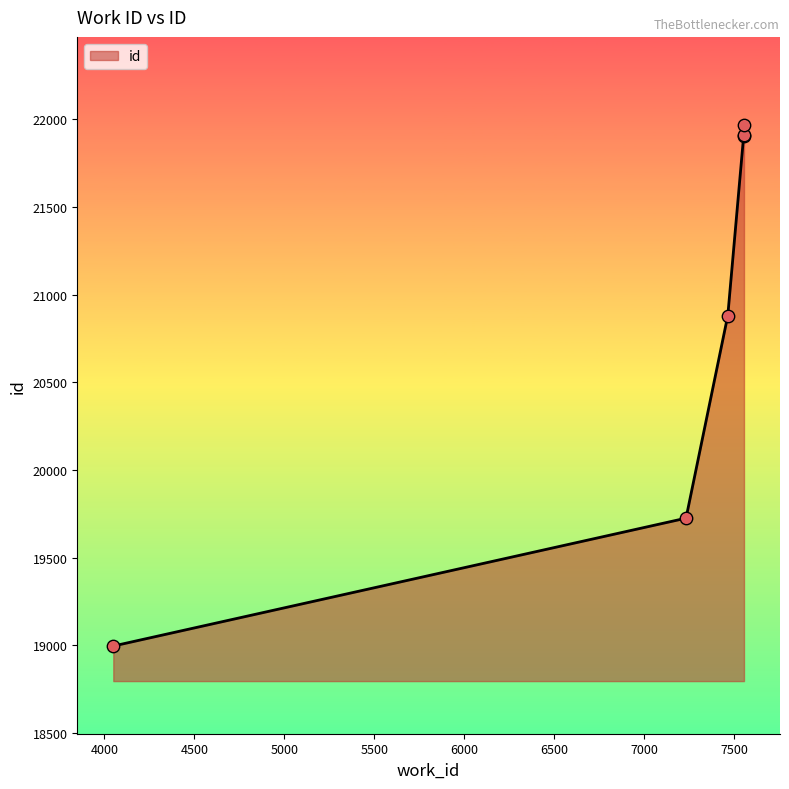

What is the change in value from 7463 to 7551?

+1027